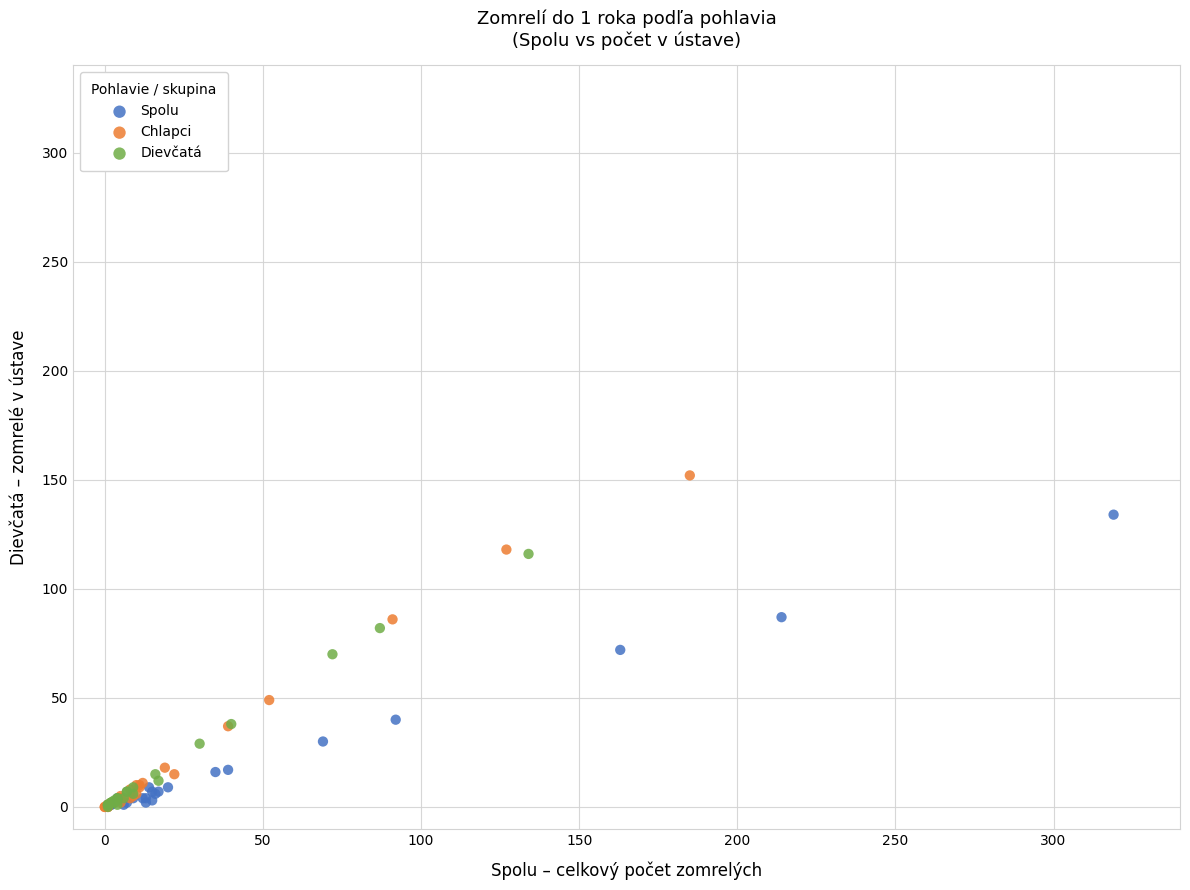

Which series has the widest spread of Y values?

Chlapci